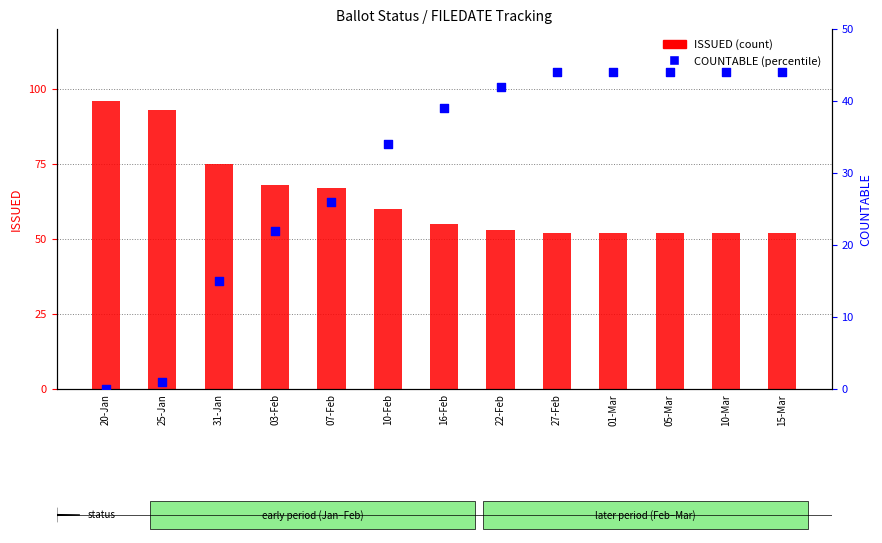

At how many categories does at least one series exceed 51?

13